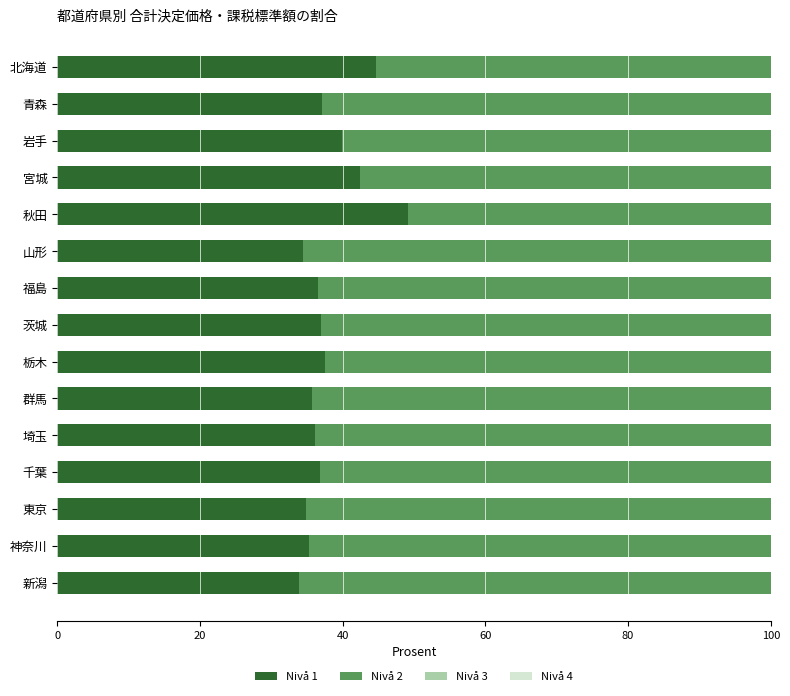

What is the total value across all series at 茨城?

100.0